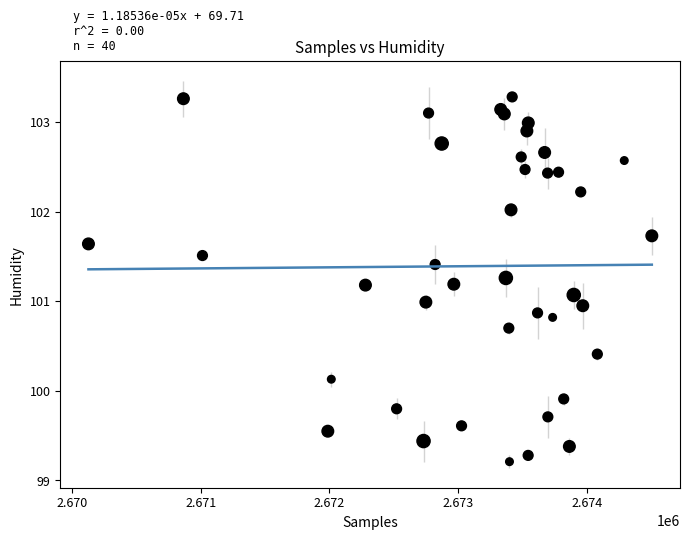

What is the range of Y values (max minus min)?

4.1